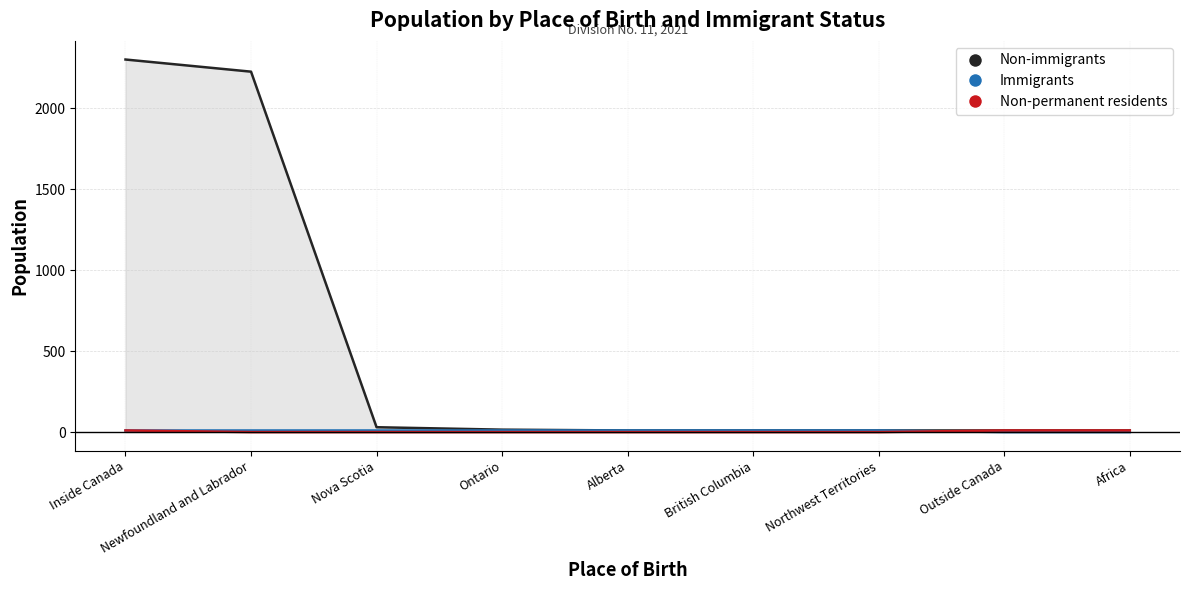

What is the total value across all series at Ontario?

25